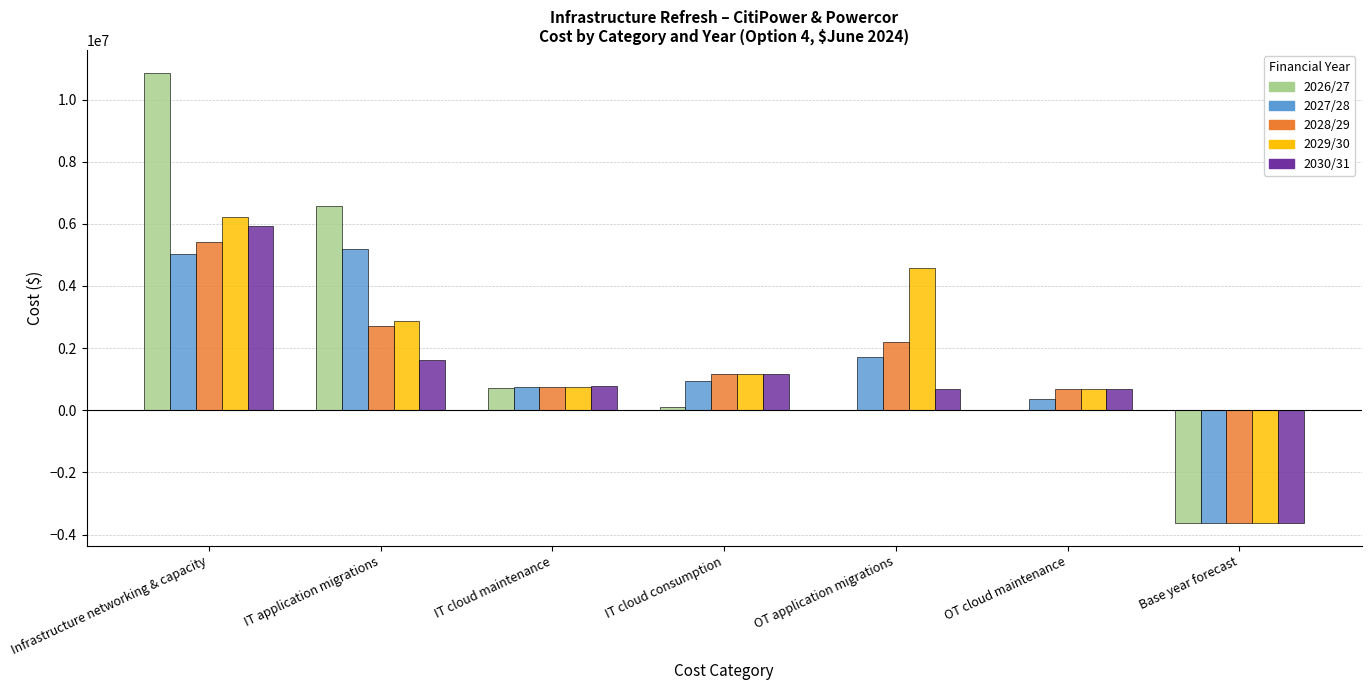

Which series changed the most between Infrastructure networking & capacity and OT cloud maintenance?

2026/27